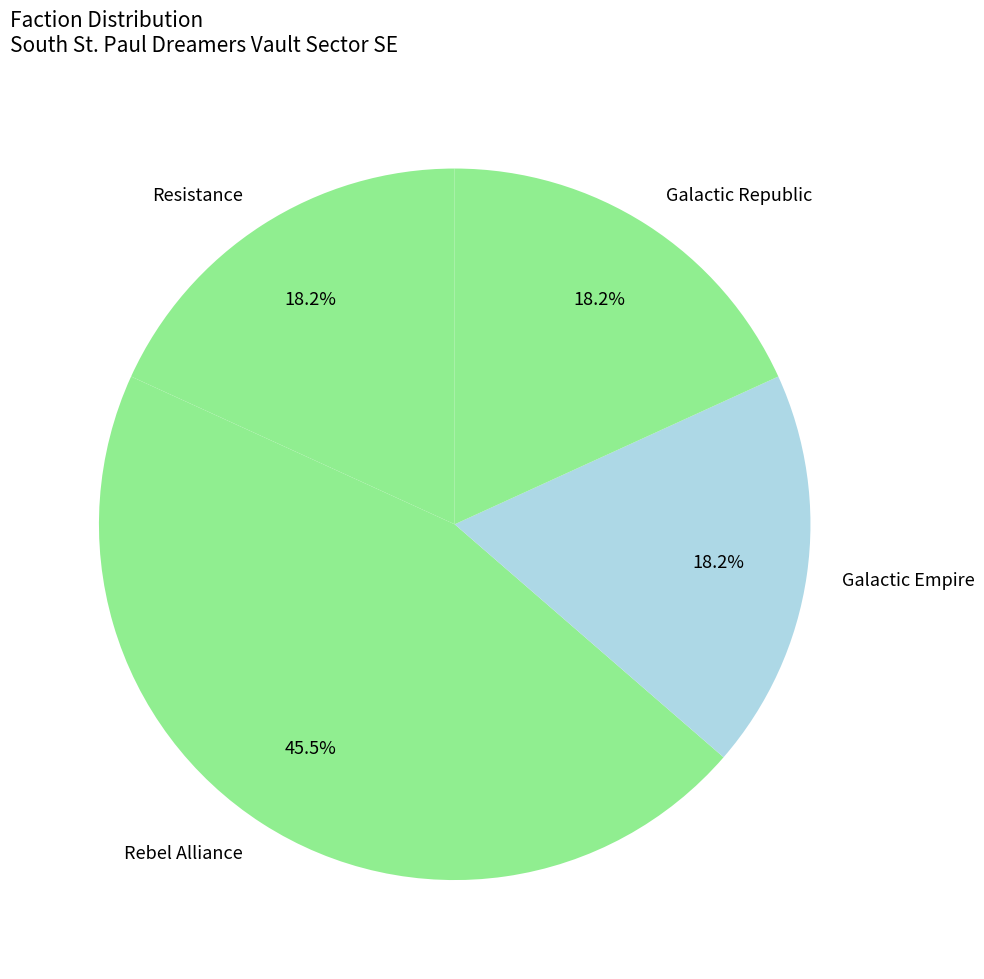

Is there any slice that represents more than half of the pie?

No